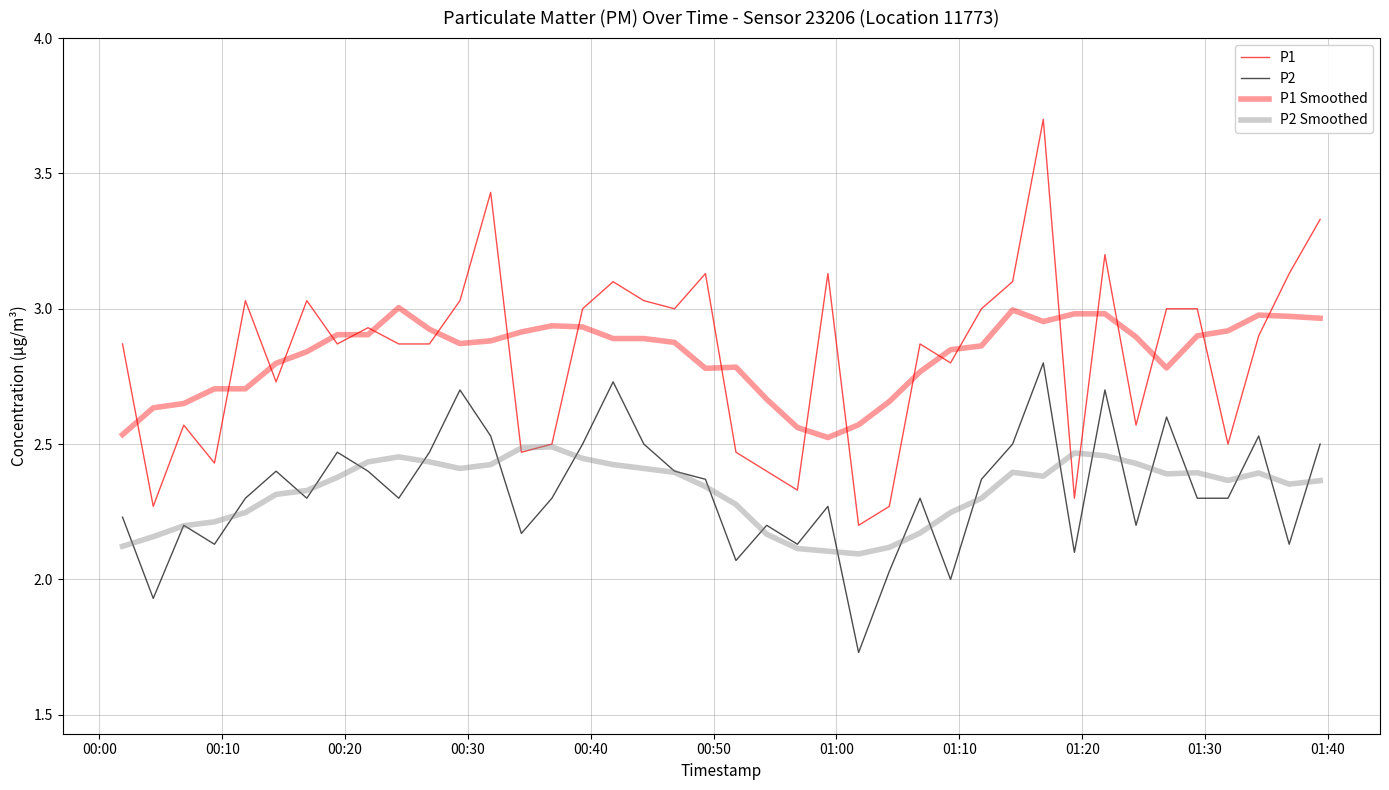

Does the chart display data point markers on the line(s)?

No